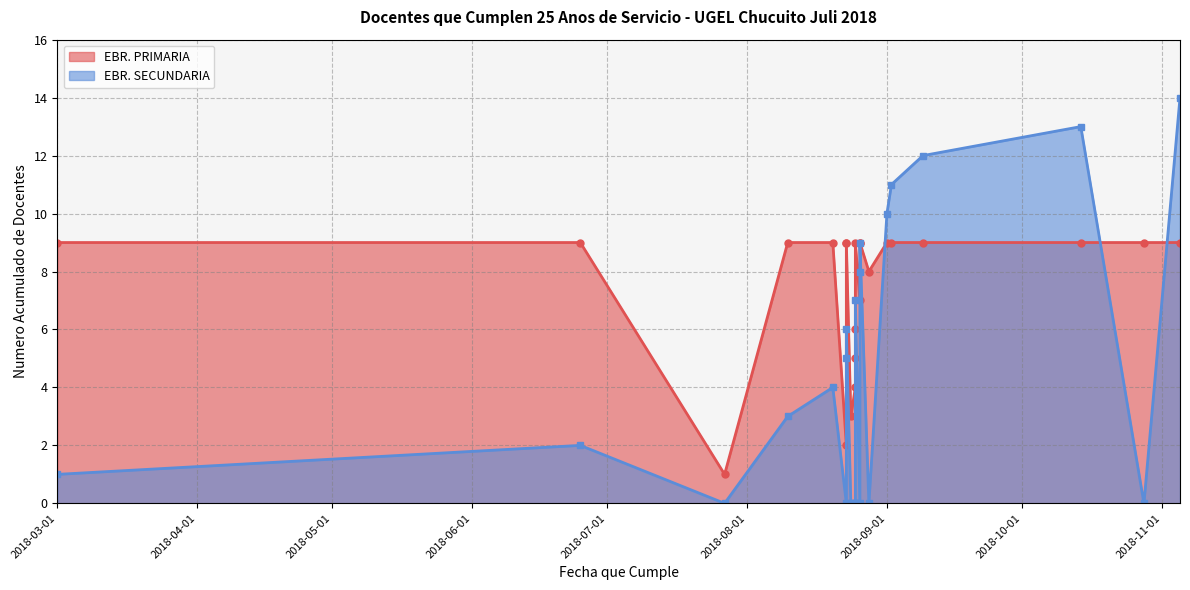

What is the difference between the highest and lowest values at 2018-08-28?

8